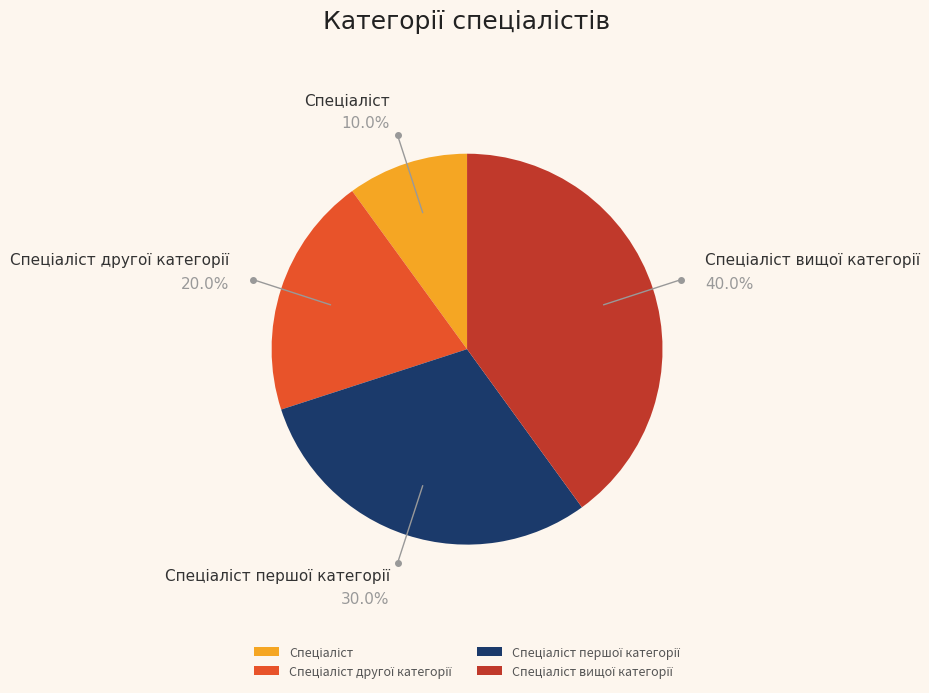

How many segments does this pie chart have?

4